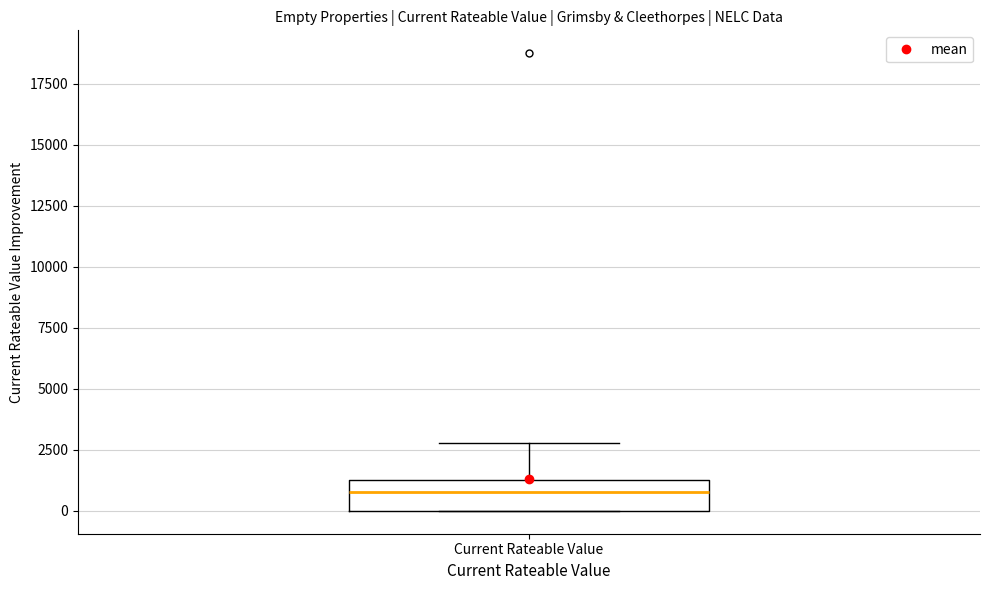

Transcribe this box plot: give where the median line is, the range the box spans, and where the two whiskers end, as read against the y-axis. The values are not printed on the chart, so give them approximately, as read against the axis.

median 1000, box 0 to 1500, whiskers 0 to 3000